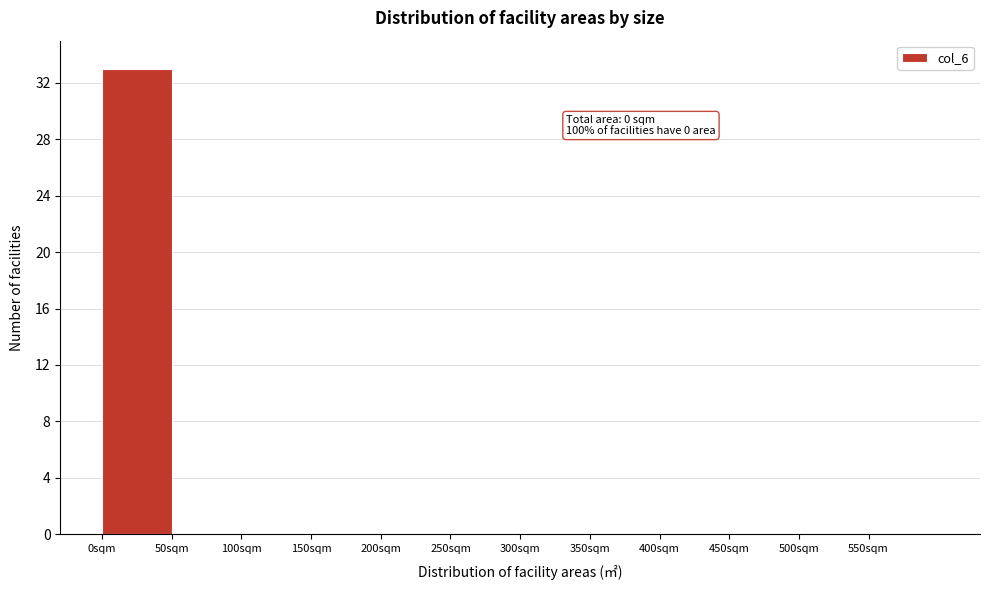

Which range on the x-axis has the tallest bar?

0 to 50